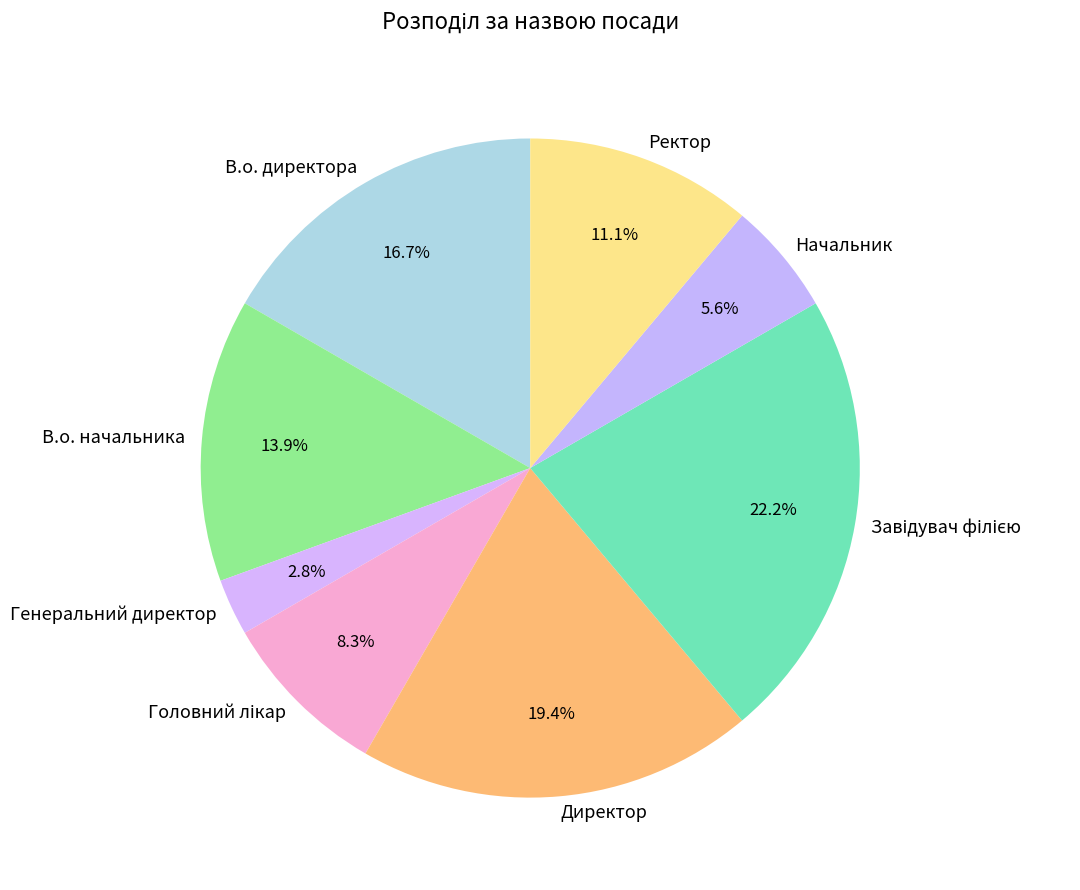

The В.о. директора slice represents 17% of the pie. True or false?

True